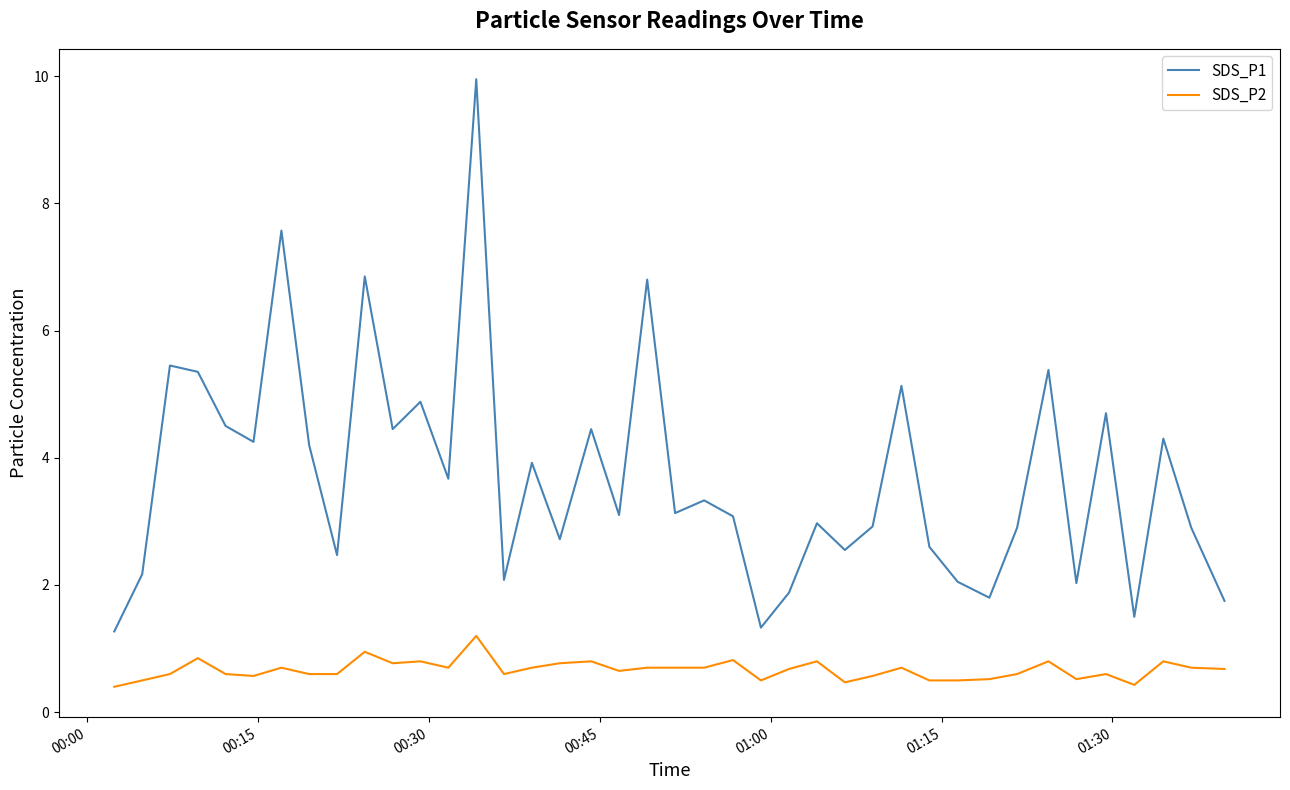

Which series has the largest range (max minus min)?

SDS_P1